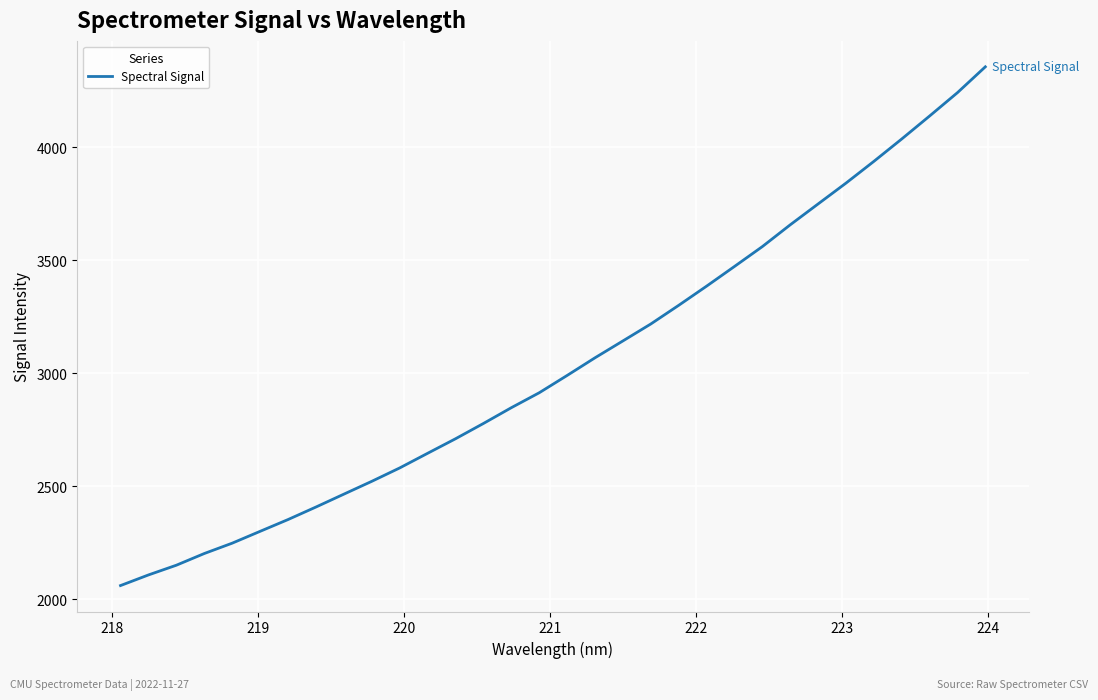

True or false: there are more than 1 points higher than both neighbors.

False